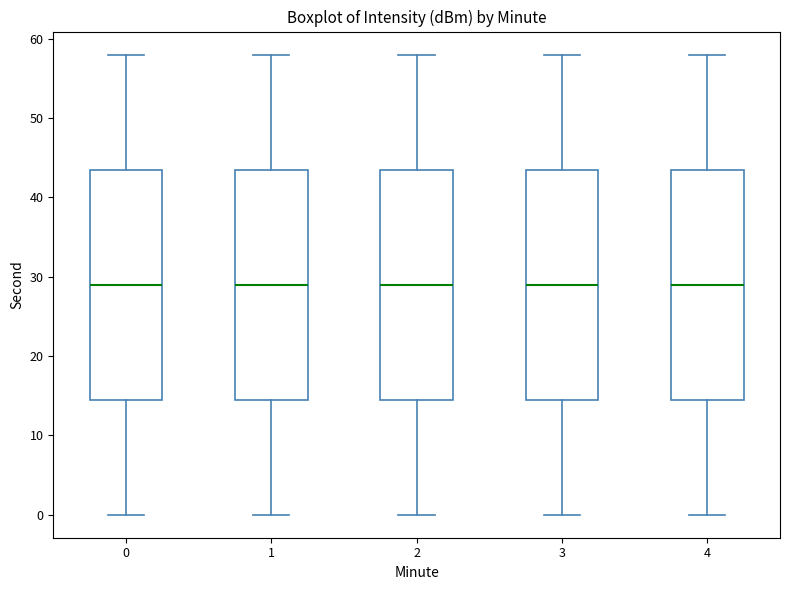

Reading left to right, transcribe this box plot: for each box, give where its median line is, the range the box spans, and where its two whiskers end, as read against the y-axis. The values are not printed on the chart, so give them approximately, as read against the axis.

0: median 29, box 15 to 44, whiskers 0 to 58
1: median 29, box 15 to 44, whiskers 0 to 58
2: median 29, box 15 to 44, whiskers 0 to 58
3: median 29, box 15 to 44, whiskers 0 to 58
4: median 29, box 15 to 44, whiskers 0 to 58